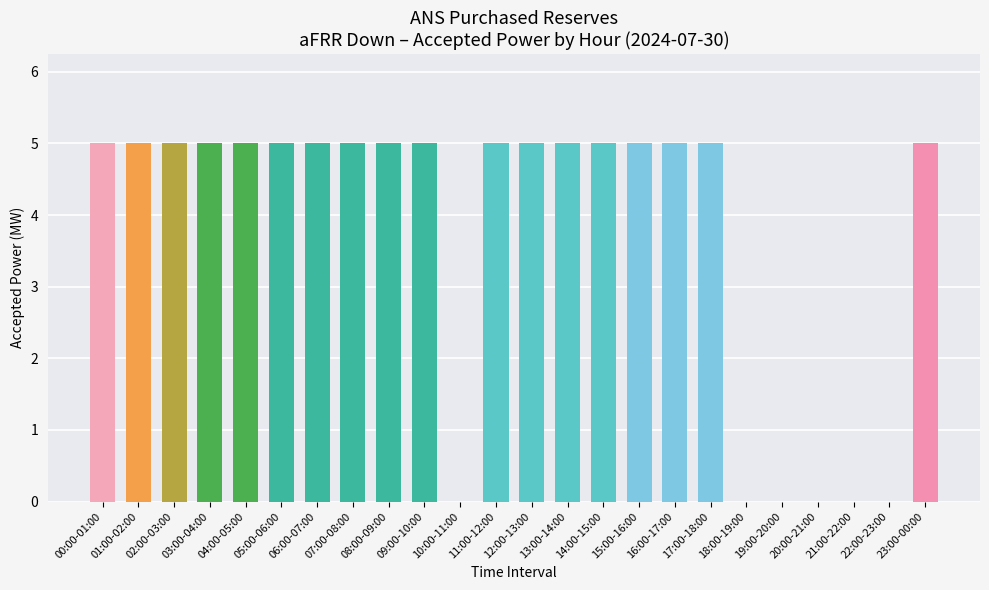

True or false: the data shows 5 at 02:00-03:00.

True